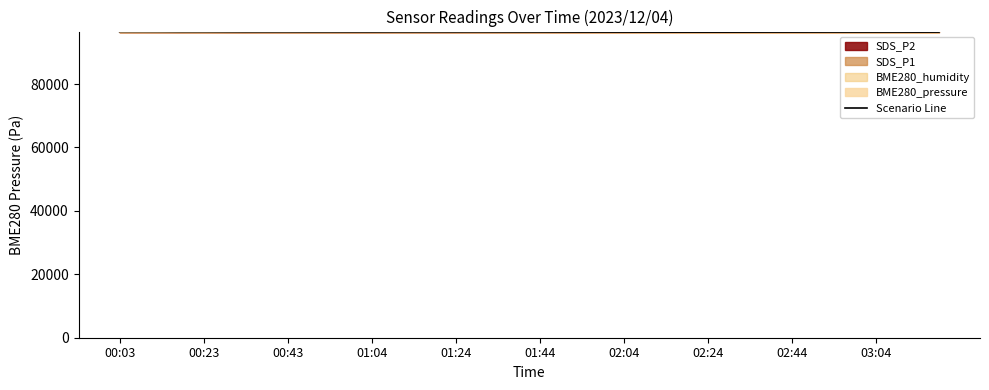

Reading right to left, list all the values displayed in this chart.

96395.5	96391.3	96405.6	96404.8	96407.3	96408.1	96402.2	96397.2	96394.7	96387.1	96382.9	96381.2	96383.7	96381.2	96390.4	96395.5	96399.7	96403.1	96419.1	96431.7	96436.0	96446.1	96456.2	96452.8	96462.1	96458.7	96457.9	96451.1	96457.0	96465.5	96464.6	96477.2	96478.1	96480.6	96498.3	96512.7	96517.7	96542.1	96549.7	96557.3